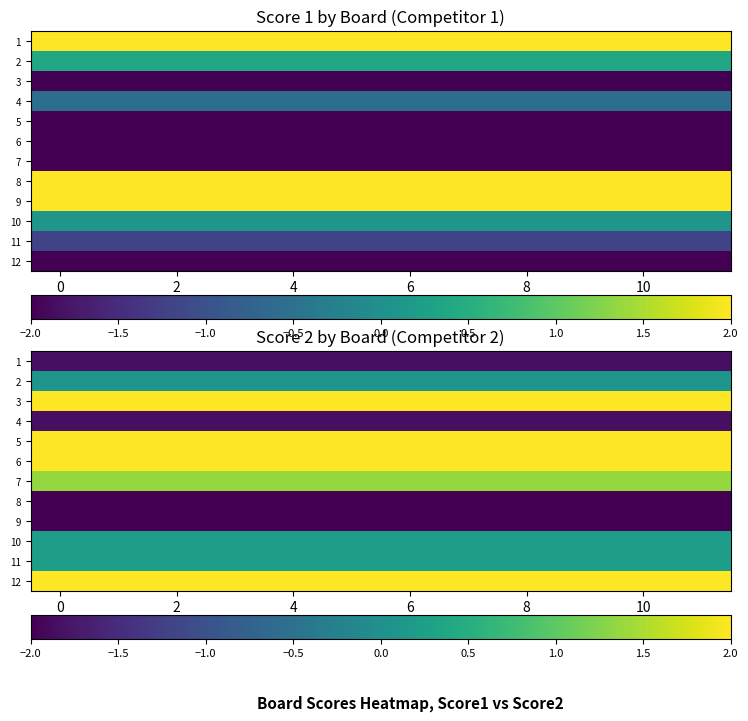

Is it true that row_4 equals 2.8 at 11?

False